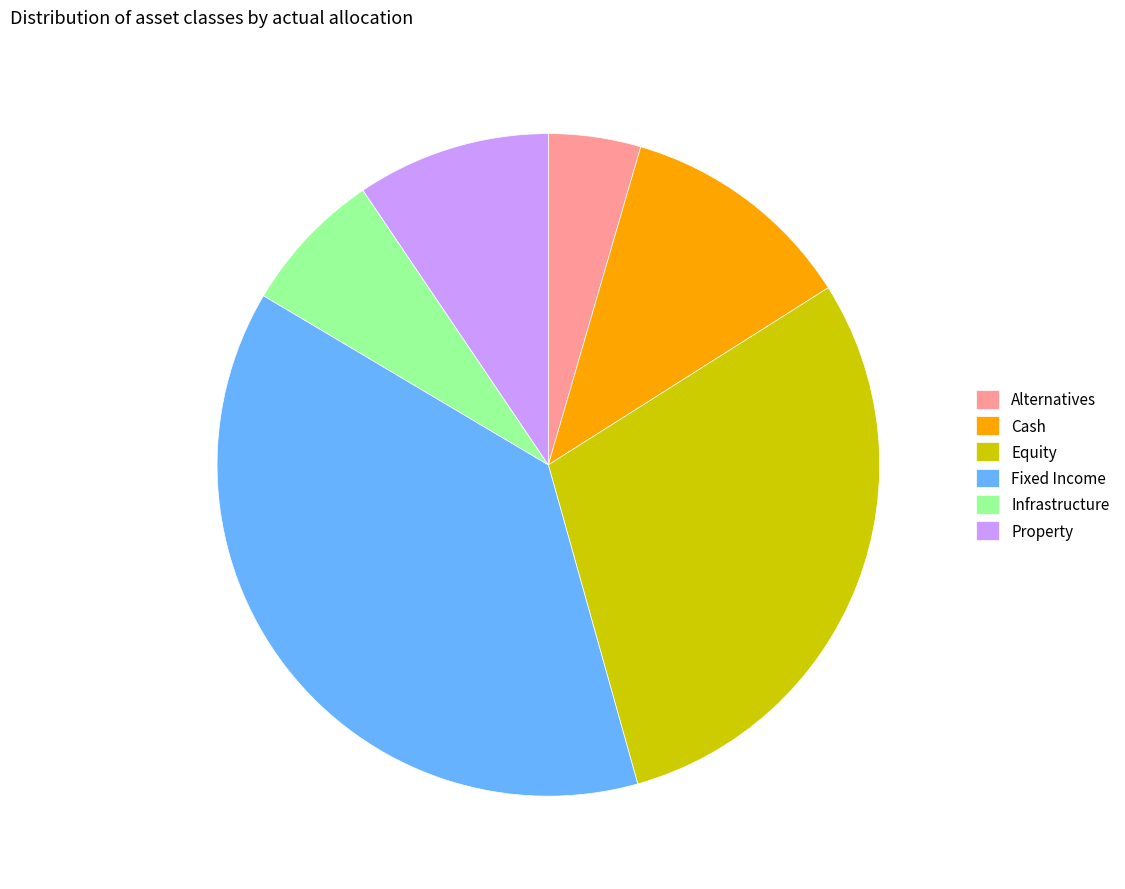

Does any single category account for the majority?

No